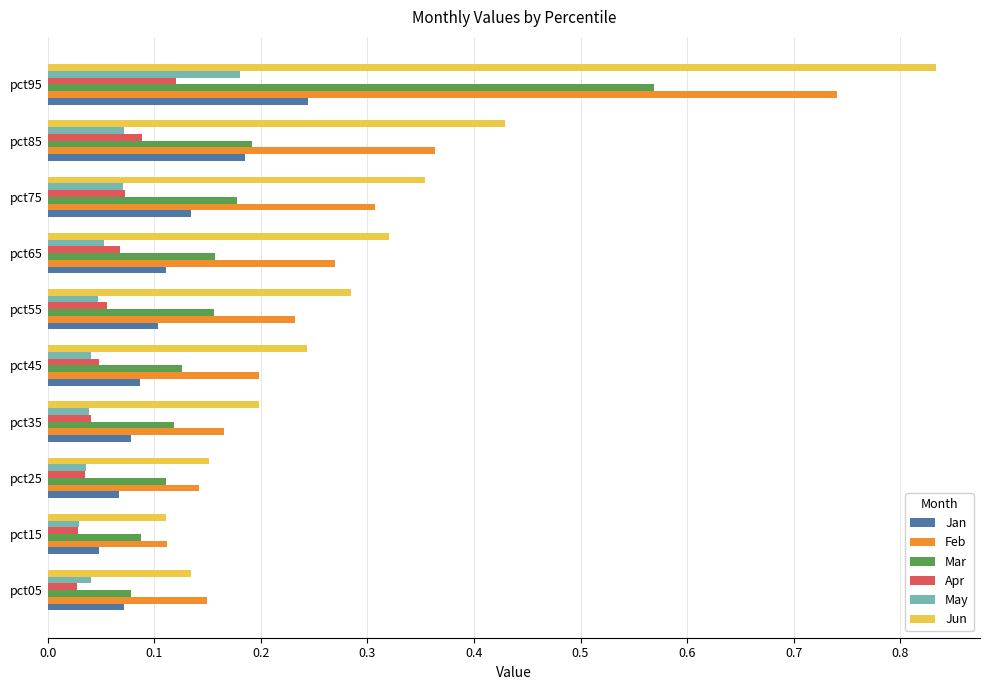

Count the Apr values in the range 0 to 1.

10